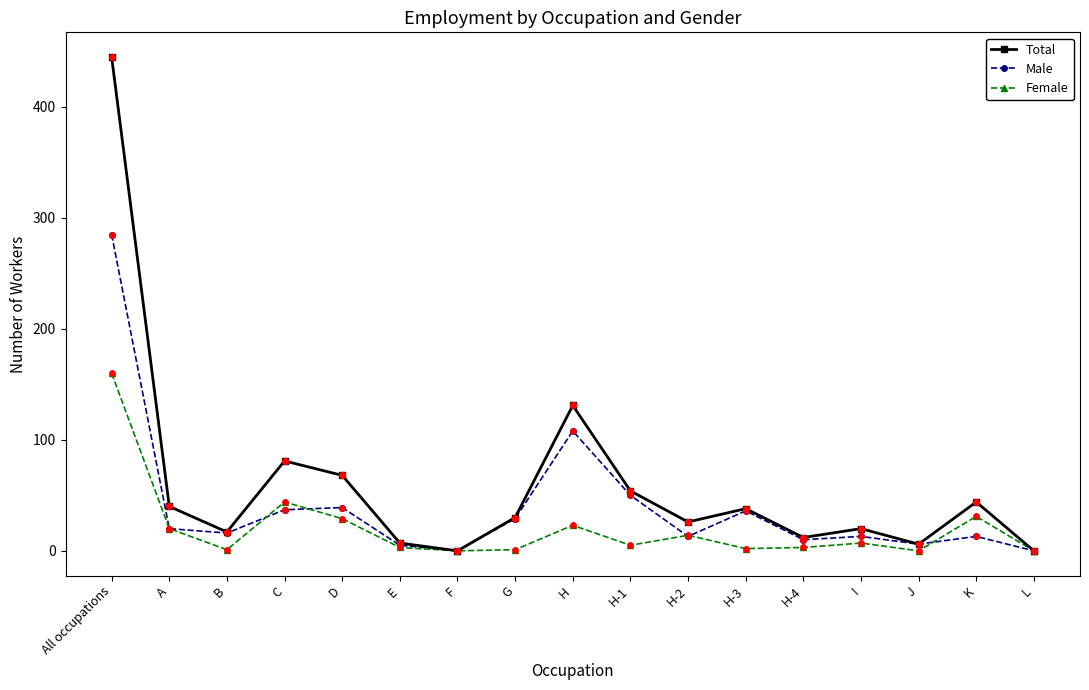

At how many categories does at least one series exceed 269?

1